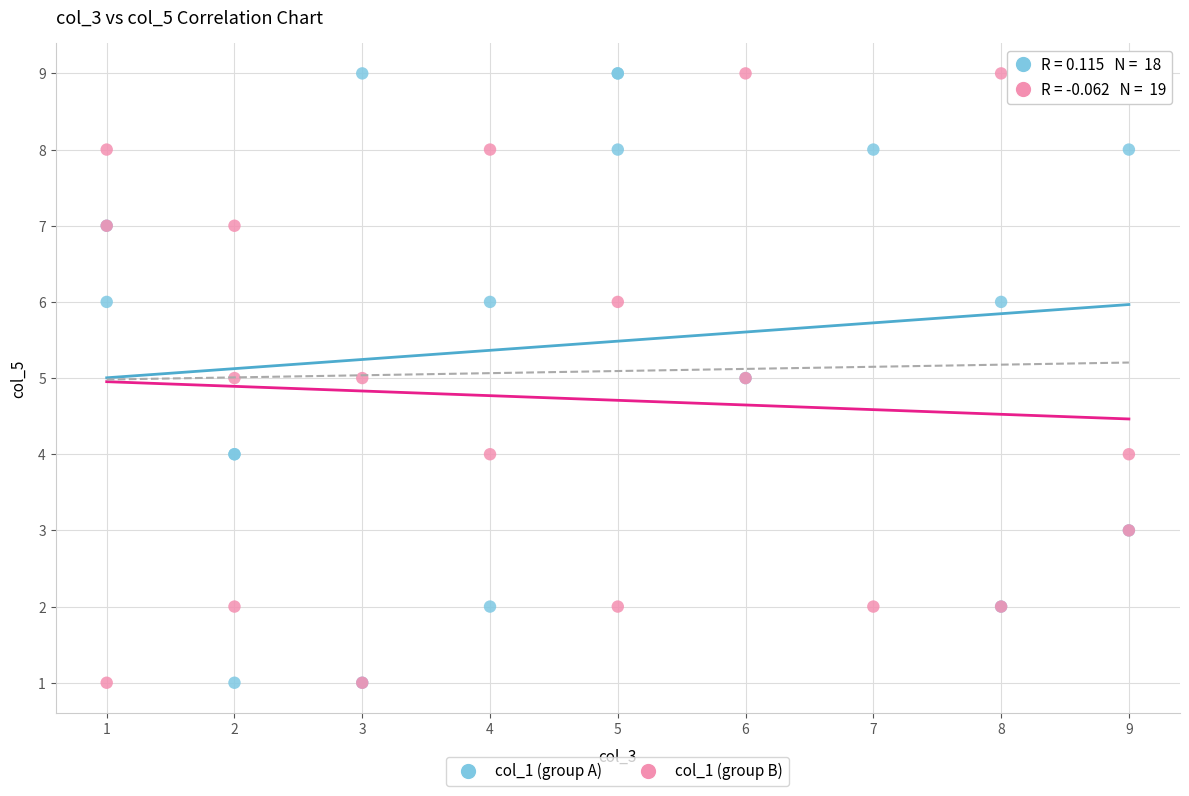

What are all the series names shown in the legend?

col_1 (group A), col_1 (group B)